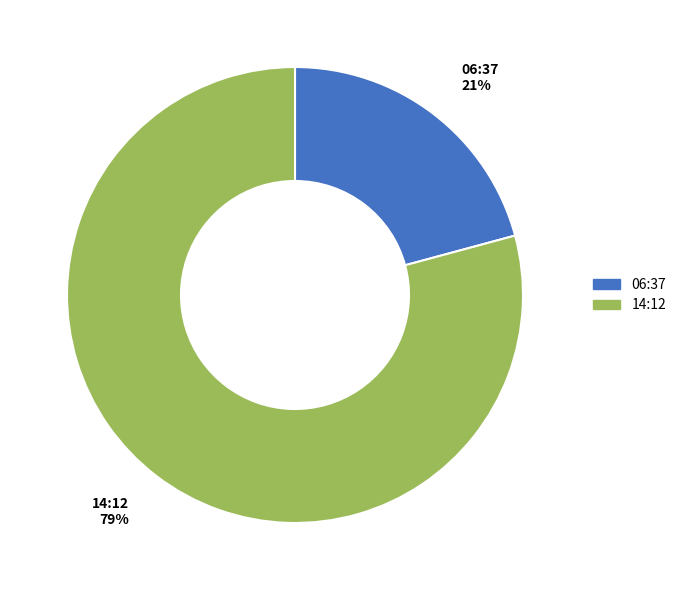

Does any single category account for the majority?

Yes